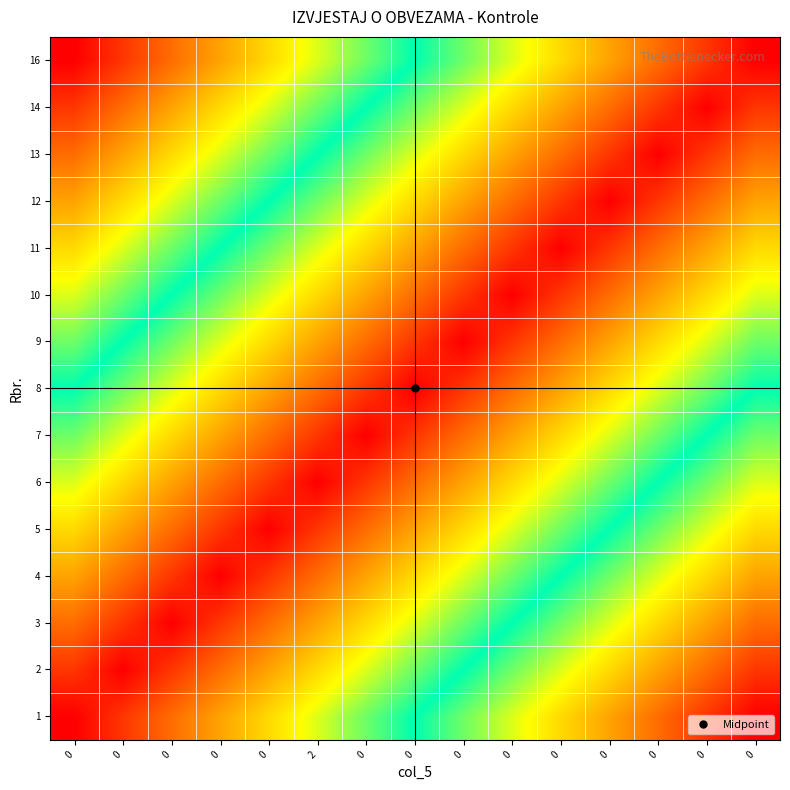

Reading left to right, extract all data points from this chart.

1: 0=0.0	0=0.1	0=0.1	0=0.2	0=0.3	2=0.4	0=0.4	0=0.5	0=0.6	0=0.6	0=0.7	0=0.8	0=0.9	0=0.9	0=1.0
2: 0=0.1	0=0.0	0=0.1	0=0.1	0=0.2	2=0.3	0=0.4	0=0.4	0=0.5	0=0.6	0=0.6	0=0.7	0=0.8	0=0.9	0=0.9
3: 0=0.1	0=0.1	0=0.0	0=0.1	0=0.1	2=0.2	0=0.3	0=0.4	0=0.4	0=0.5	0=0.6	0=0.6	0=0.7	0=0.8	0=0.9
4: 0=0.2	0=0.1	0=0.1	0=0.0	0=0.1	2=0.1	0=0.2	0=0.3	0=0.4	0=0.4	0=0.5	0=0.6	0=0.6	0=0.7	0=0.8
5: 0=0.3	0=0.2	0=0.1	0=0.1	0=0.0	2=0.1	0=0.1	0=0.2	0=0.3	0=0.4	0=0.4	0=0.5	0=0.6	0=0.6	0=0.7
6: 0=0.4	0=0.3	0=0.2	0=0.1	0=0.1	2=0.0	0=0.1	0=0.1	0=0.2	0=0.3	0=0.4	0=0.4	0=0.5	0=0.6	0=0.6
7: 0=0.4	0=0.4	0=0.3	0=0.2	0=0.1	2=0.1	0=0.0	0=0.1	0=0.1	0=0.2	0=0.3	0=0.4	0=0.4	0=0.5	0=0.6
8: 0=0.5	0=0.4	0=0.4	0=0.3	0=0.2	2=0.1	0=0.1	0=0.0	0=0.1	0=0.1	0=0.2	0=0.3	0=0.4	0=0.4	0=0.5
9: 0=0.6	0=0.5	0=0.4	0=0.4	0=0.3	2=0.2	0=0.1	0=0.1	0=0.0	0=0.1	0=0.1	0=0.2	0=0.3	0=0.4	0=0.4
10: 0=0.6	0=0.6	0=0.5	0=0.4	0=0.4	2=0.3	0=0.2	0=0.1	0=0.1	0=0.0	0=0.1	0=0.1	0=0.2	0=0.3	0=0.4
11: 0=0.7	0=0.6	0=0.6	0=0.5	0=0.4	2=0.4	0=0.3	0=0.2	0=0.1	0=0.1	0=0.0	0=0.1	0=0.1	0=0.2	0=0.3
12: 0=0.8	0=0.7	0=0.6	0=0.6	0=0.5	2=0.4	0=0.4	0=0.3	0=0.2	0=0.1	0=0.1	0=0.0	0=0.1	0=0.1	0=0.2
13: 0=0.9	0=0.8	0=0.7	0=0.6	0=0.6	2=0.5	0=0.4	0=0.4	0=0.3	0=0.2	0=0.1	0=0.1	0=0.0	0=0.1	0=0.1
14: 0=0.9	0=0.9	0=0.8	0=0.7	0=0.6	2=0.6	0=0.5	0=0.4	0=0.4	0=0.3	0=0.2	0=0.1	0=0.1	0=0.0	0=0.1
16: 0=1.0	0=0.9	0=0.9	0=0.8	0=0.7	2=0.6	0=0.6	0=0.5	0=0.4	0=0.4	0=0.3	0=0.2	0=0.1	0=0.1	0=0.0